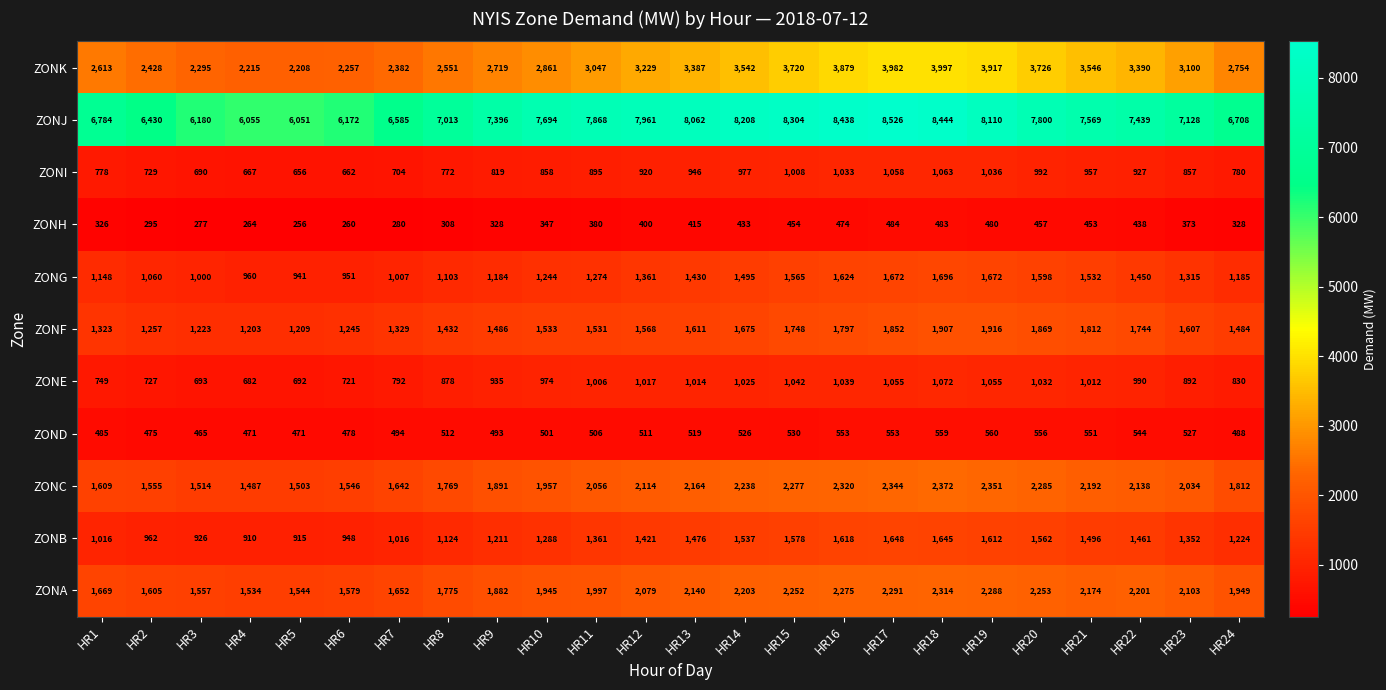

What is the total value across all series at HR4?

16448